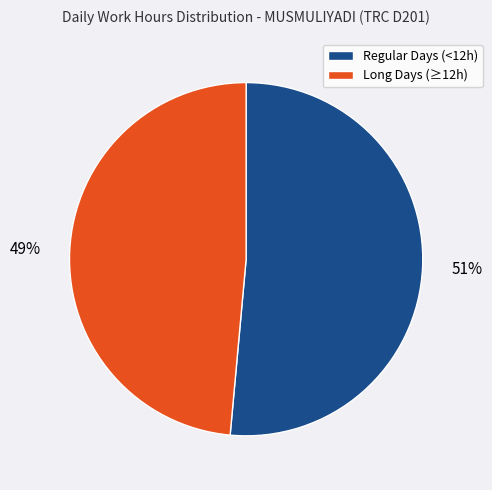

Does any single category account for the majority?

Yes